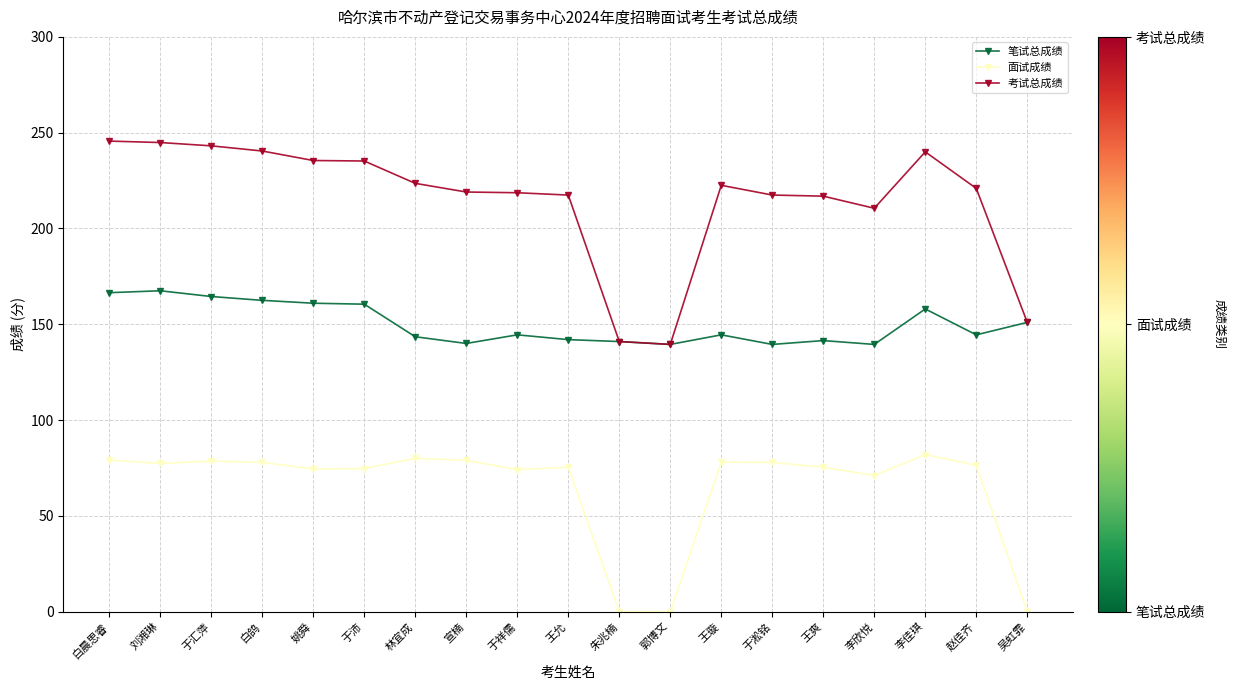

What is the label of the 12th point from the right?

宣楠